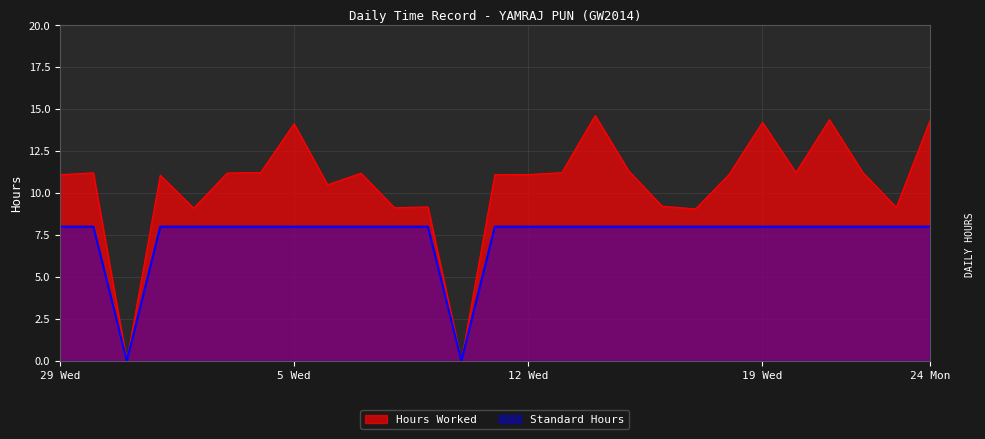

What is the difference between the Hours Worked values at 7 Fri and 6 Thu?

0.7